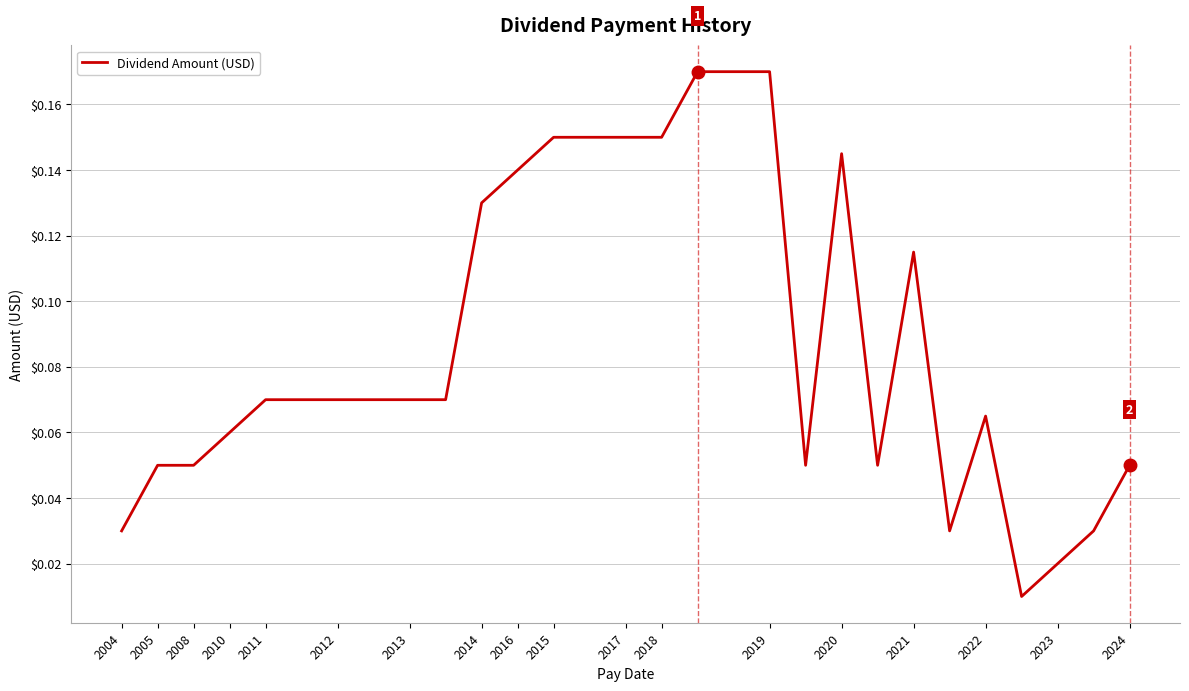

Is this an area chart (filled region under the line)?

No